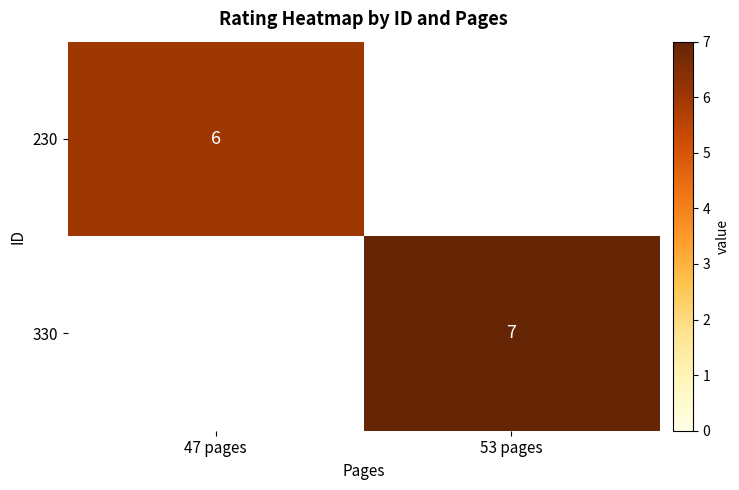

True or false: 230 has a value of 6 at 47 pages.

True